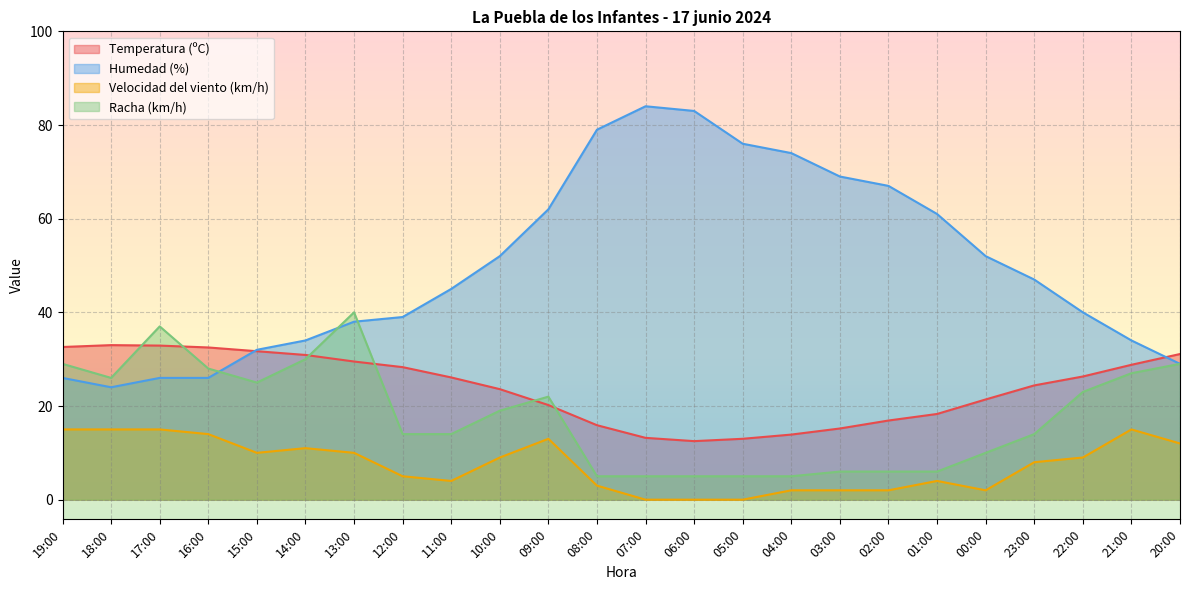

What is the value of the Humedad (%) point at the 4th from the left?

26.0